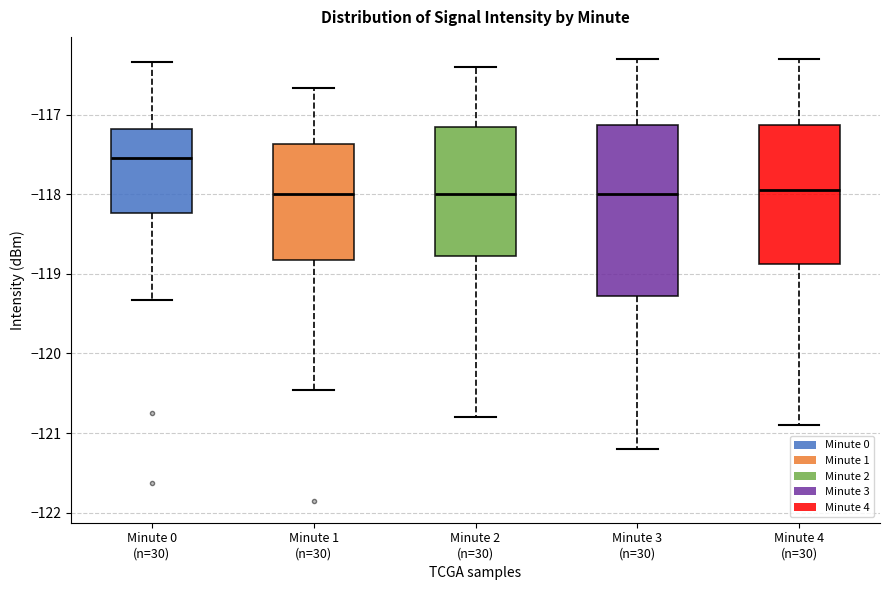

Which box is the tallest, from its lower edge to its upper edge?

Minute 3 (n=30)